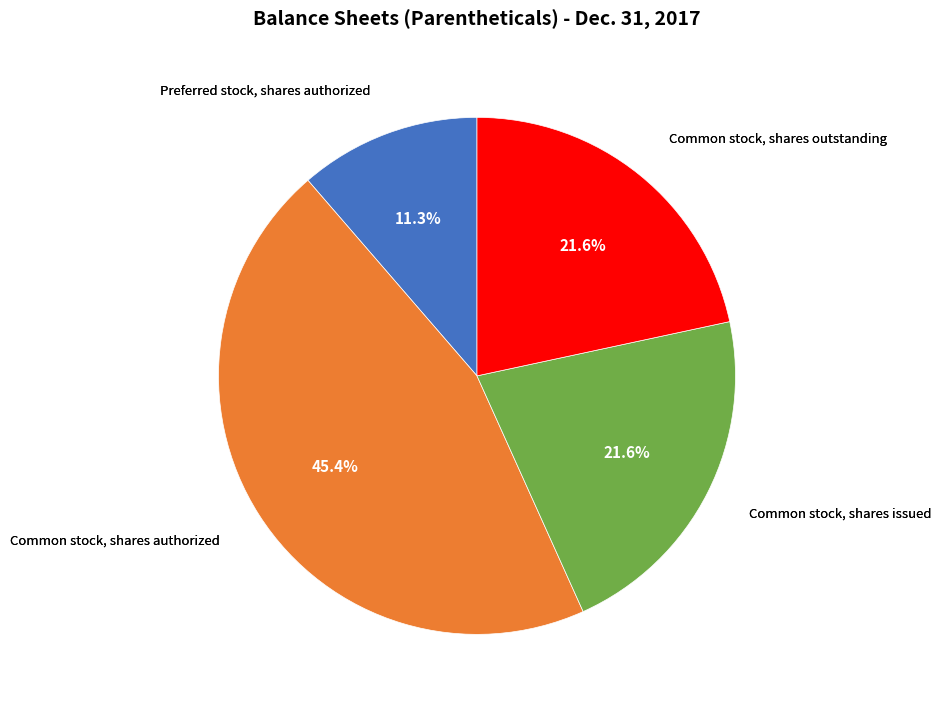

How many slices are in this pie chart?

4